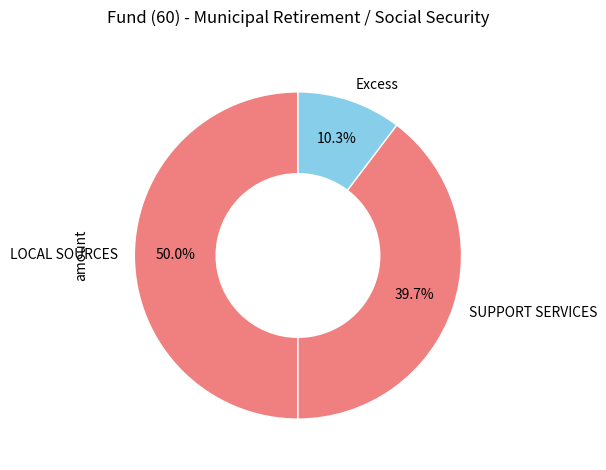

Which slice is the largest?

LOCAL SOURCES